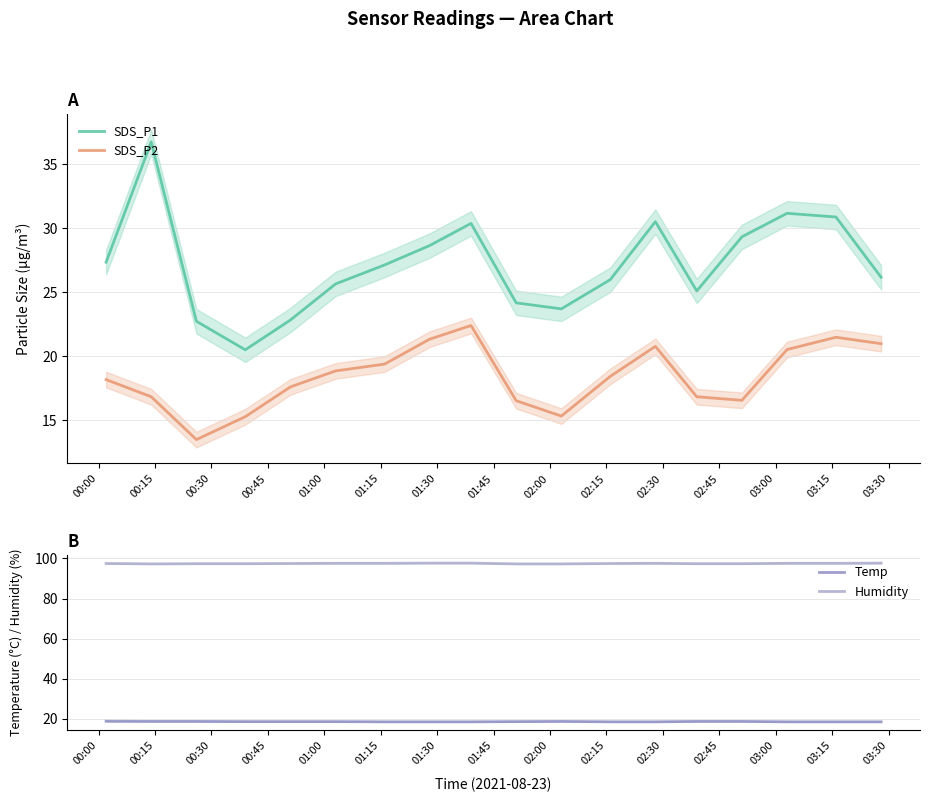

True or false: Temp and Humidity intersect in this chart.

False